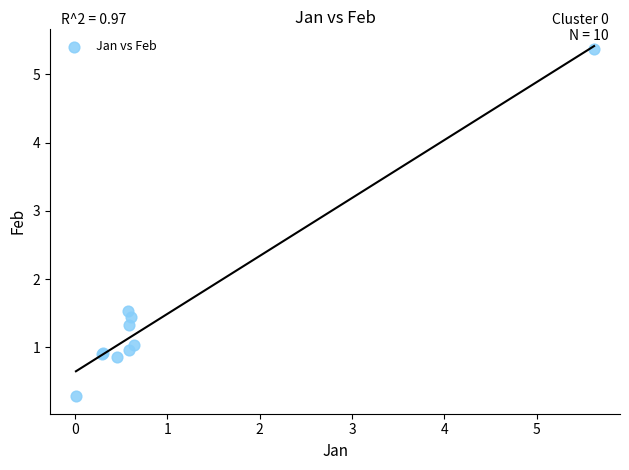

What Y value in the scatter plot is closest to 2?

1.5